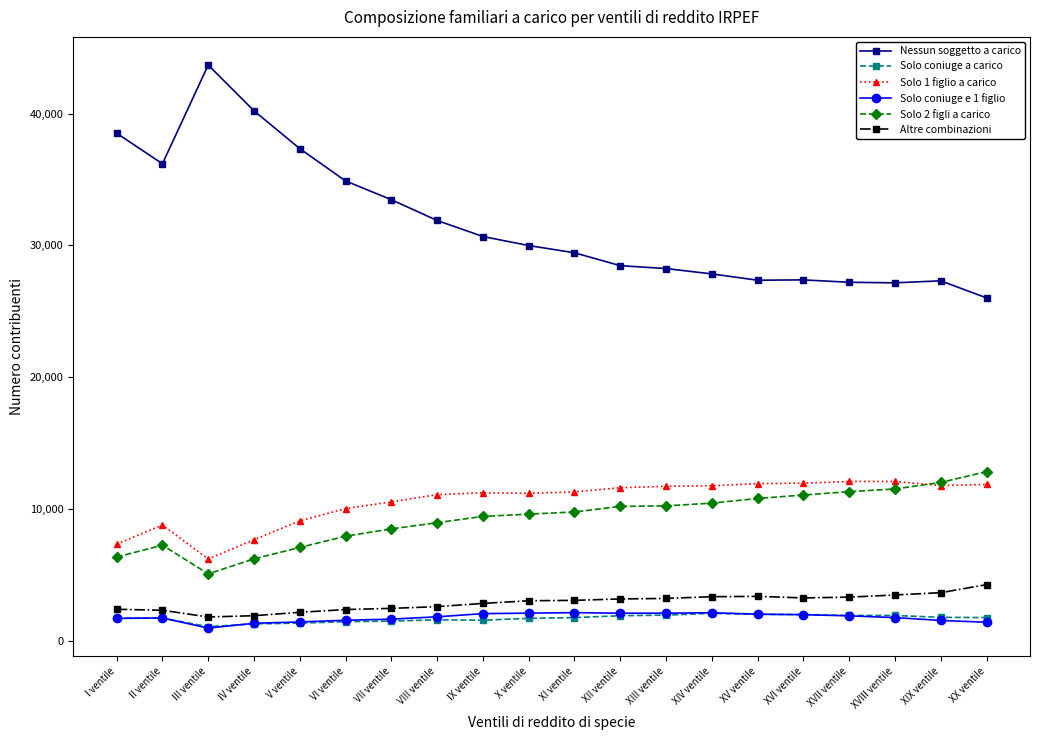

True or false: Solo coniuge e 1 figlio has more than 0 points higher than both neighbors.

True